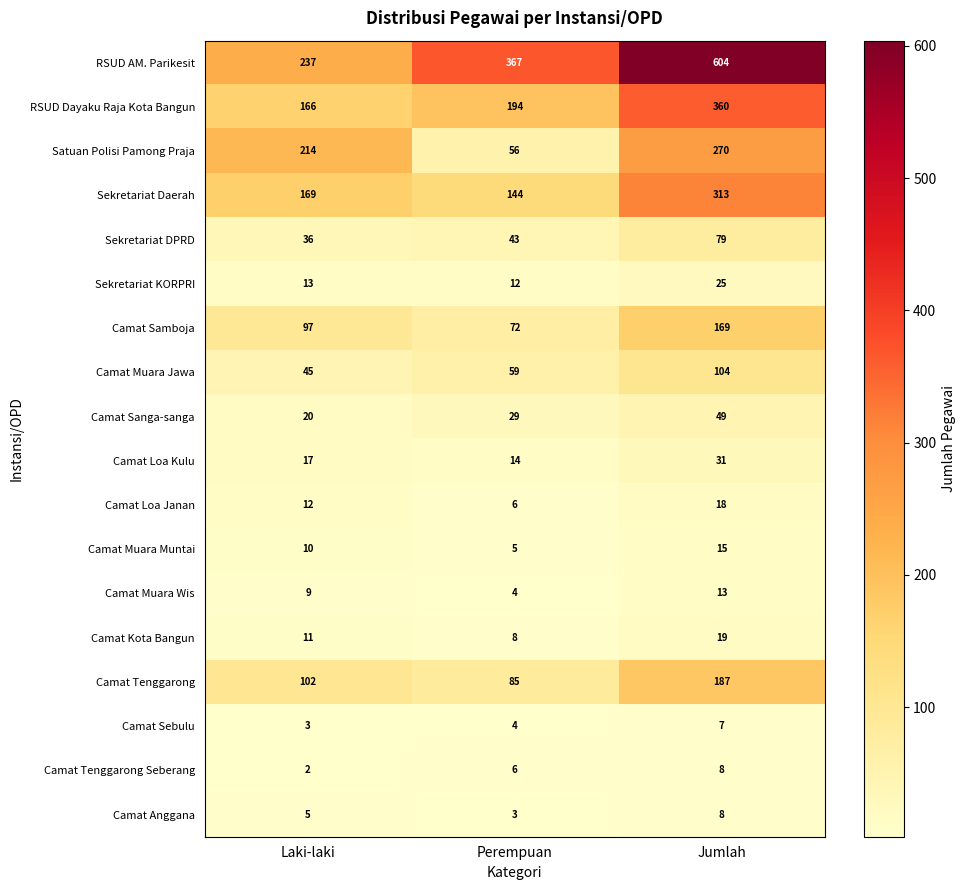

What is the minimum value shown in the chart?

2